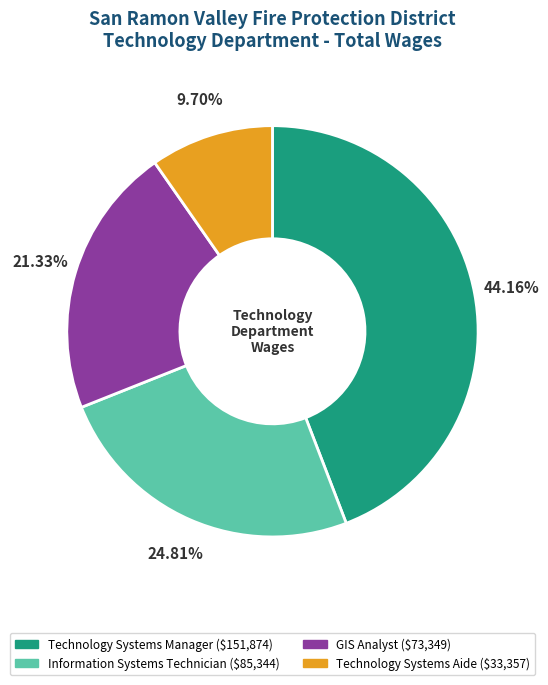

Is there any slice that represents more than half of the pie?

No